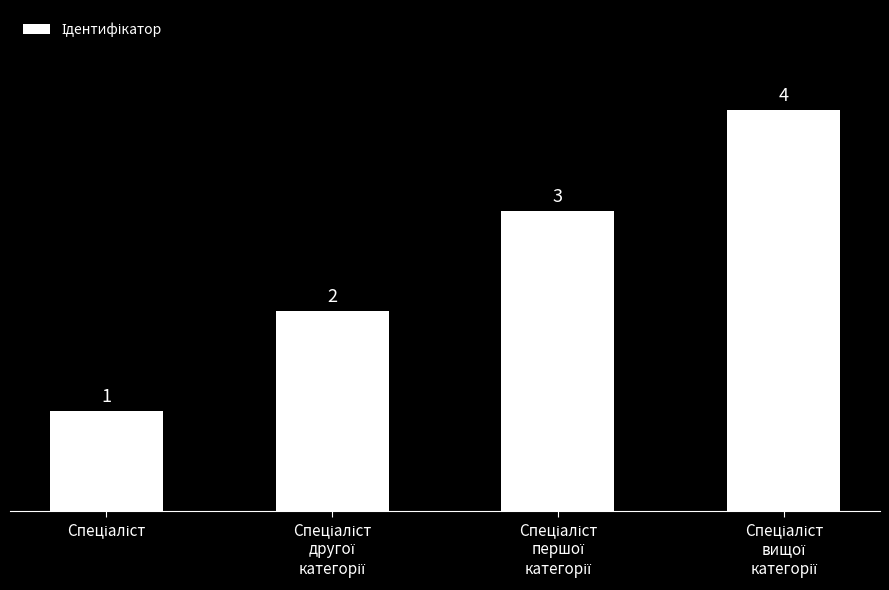

Reading right to left, transcribe all the data shown in this chart.

4	3	2	1